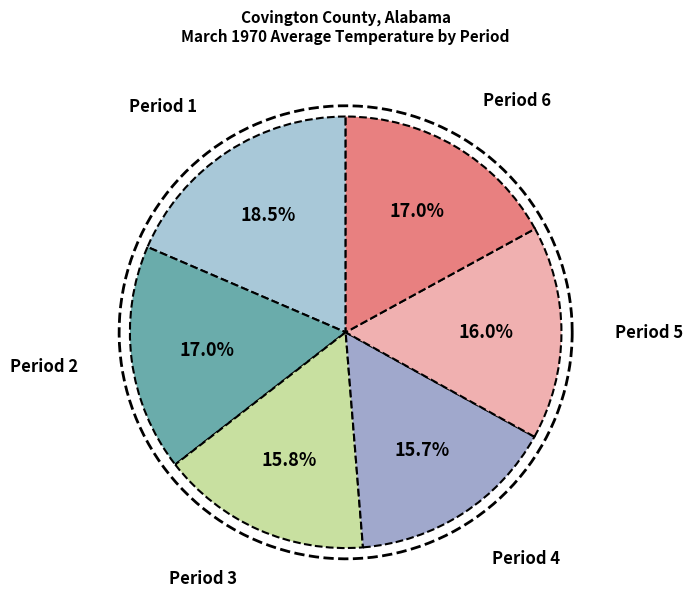

How many slices are in this pie chart?

6